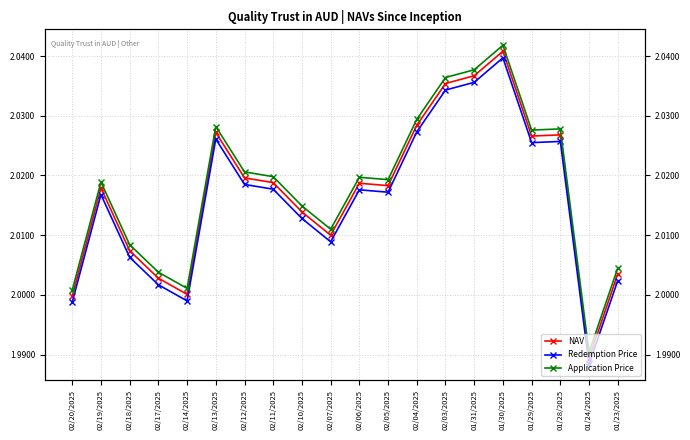

Where is the first local maximum for Application Price?

02/19/2025